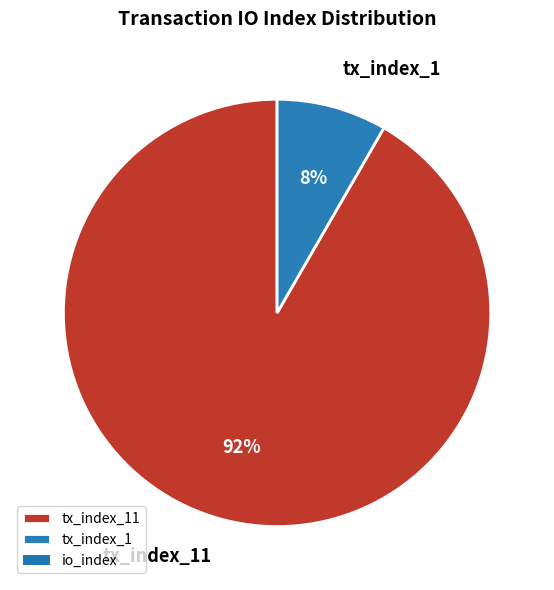

Which slice is the smallest?

tx_index_1